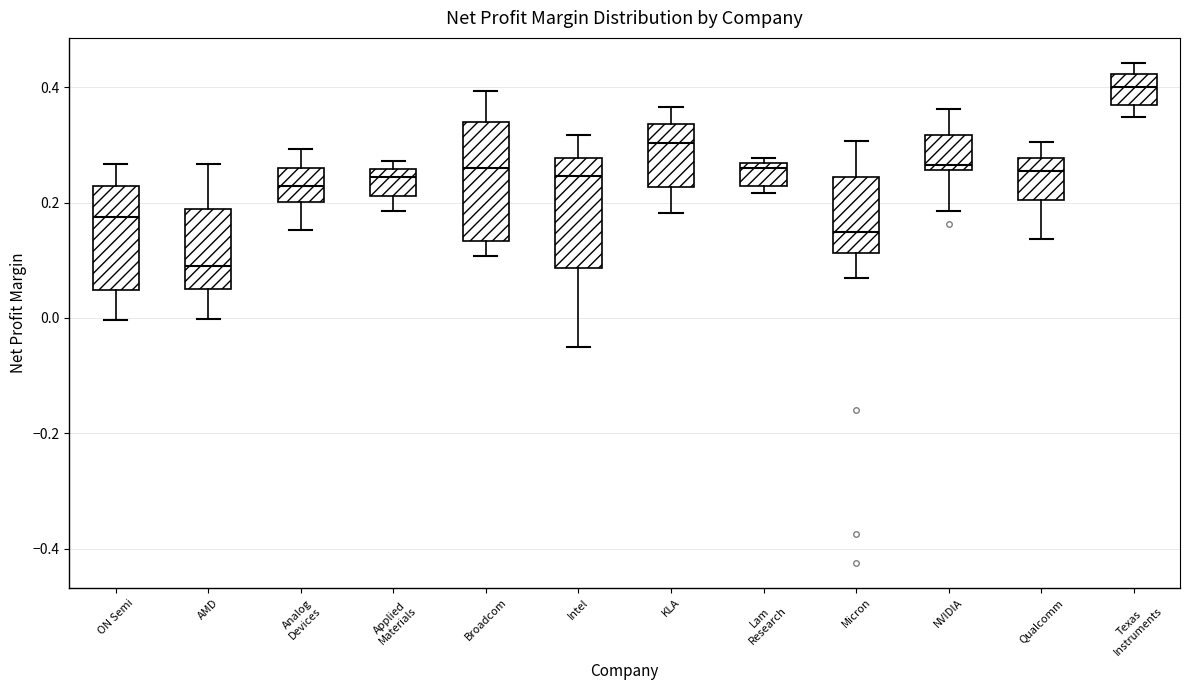

Reading left to right, read every box against the y-axis: the position of its median line, the range the box covers, and the ends of its whiskers. The values are not printed on the chart, so give them approximately, as read against the axis.

ON Semi: median 0.18, box 0.04 to 0.22, whiskers 0.00 to 0.26
AMD: median 0.08, box 0.04 to 0.18, whiskers 0.00 to 0.26
Analog Devices: median 0.22, box 0.20 to 0.26, whiskers 0.16 to 0.30
Applied Materials: median 0.24, box 0.22 to 0.26, whiskers 0.18 to 0.28
Broadcom: median 0.26, box 0.14 to 0.34, whiskers 0.10 to 0.40
Intel: median 0.24, box 0.08 to 0.28, whiskers -0.06 to 0.32
KLA: median 0.30, box 0.22 to 0.34, whiskers 0.18 to 0.36
Lam Research: median 0.26 (just below the box's upper edge), box 0.22 to 0.26, whiskers 0.22 (just below the box's lower edge) to 0.28
Micron: median 0.14, box 0.12 to 0.24, whiskers 0.06 to 0.30
NVIDIA: median 0.26 (just above the box's lower edge), box 0.26 to 0.32, whiskers 0.18 to 0.36
Qualcomm: median 0.26, box 0.20 to 0.28, whiskers 0.14 to 0.30
Texas Instruments: median 0.40, box 0.36 to 0.42, whiskers 0.34 to 0.44